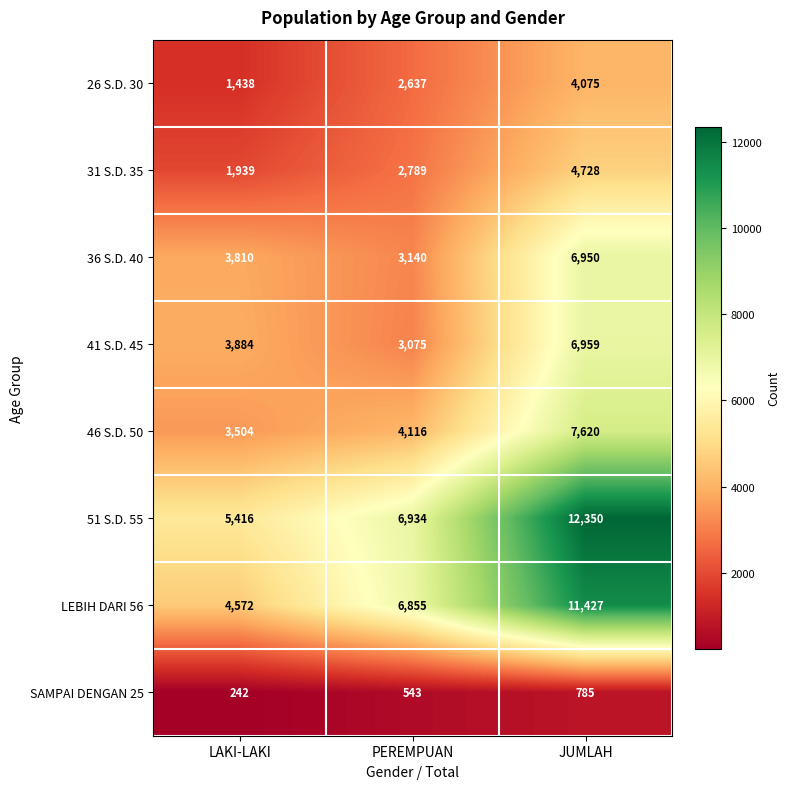

Count the number of categories in the chart.

3